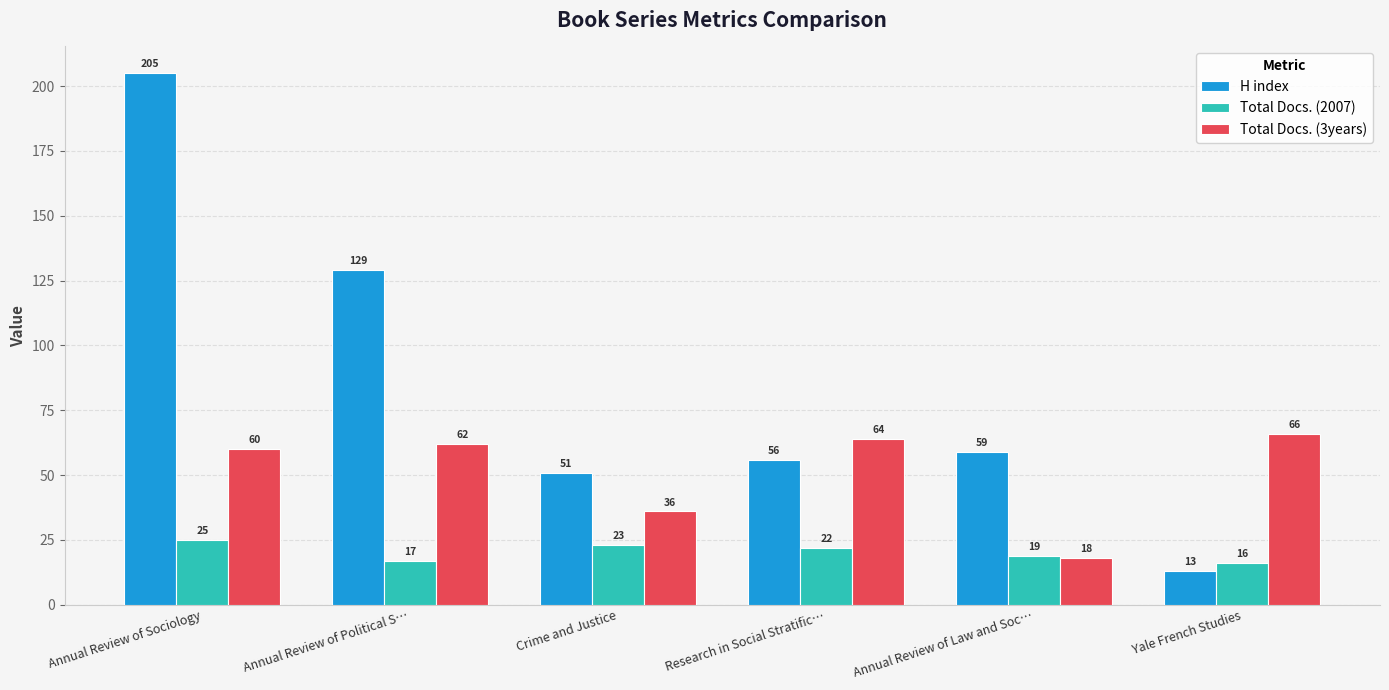

Reading left to right, transcribe all the data shown in this chart.

H index: 205	129	51	56	59	13
Total Docs. (2007): 25	17	23	22	19	16
Total Docs. (3years): 60	62	36	64	18	66